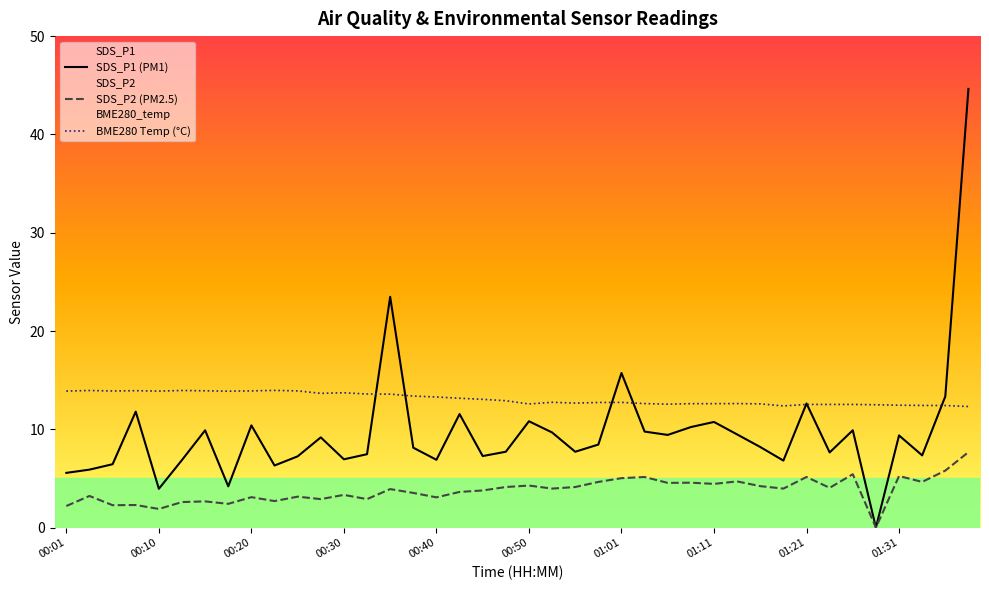

Rank the series by their average value, from highest to lowest.

BME280 Temp (°C), SDS_P1 (PM1), SDS_P2 (PM2.5)